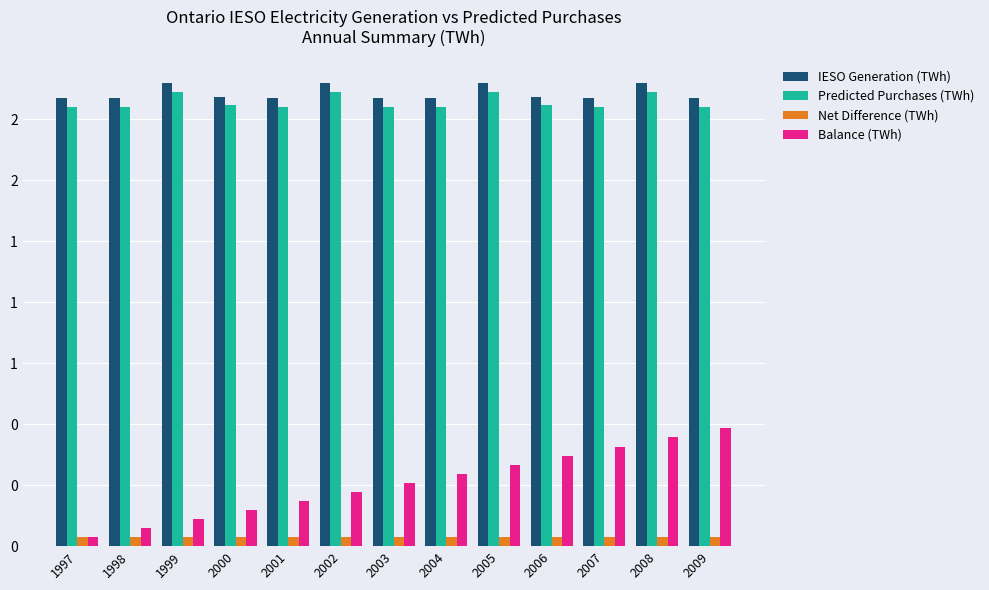

What is the total value across all series at 2006?

4.1